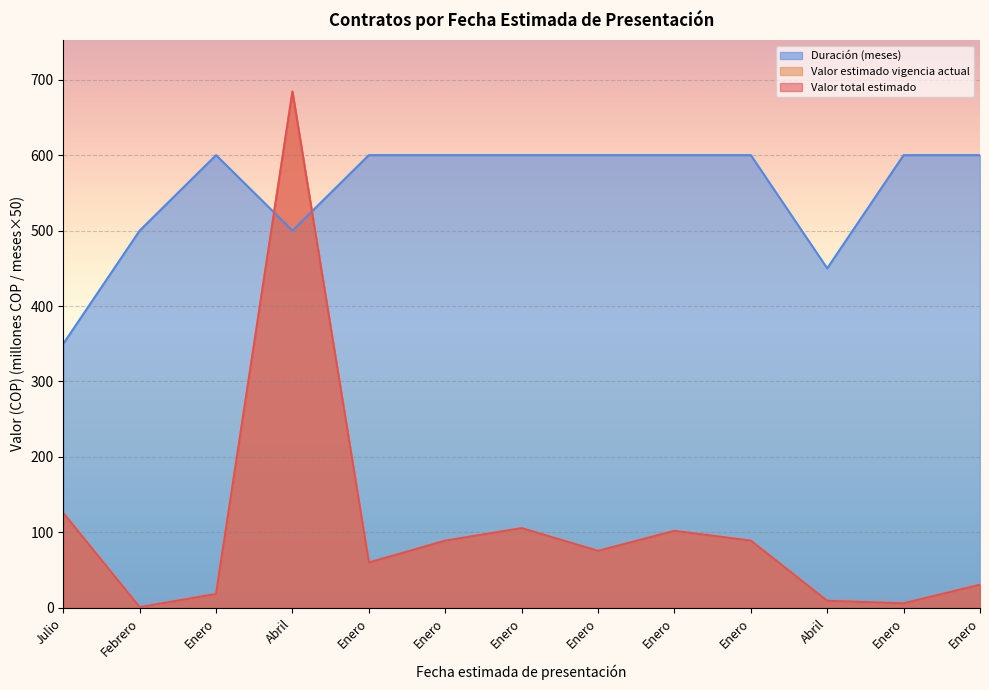

Which series has the largest range (max minus min)?

Valor total estimado